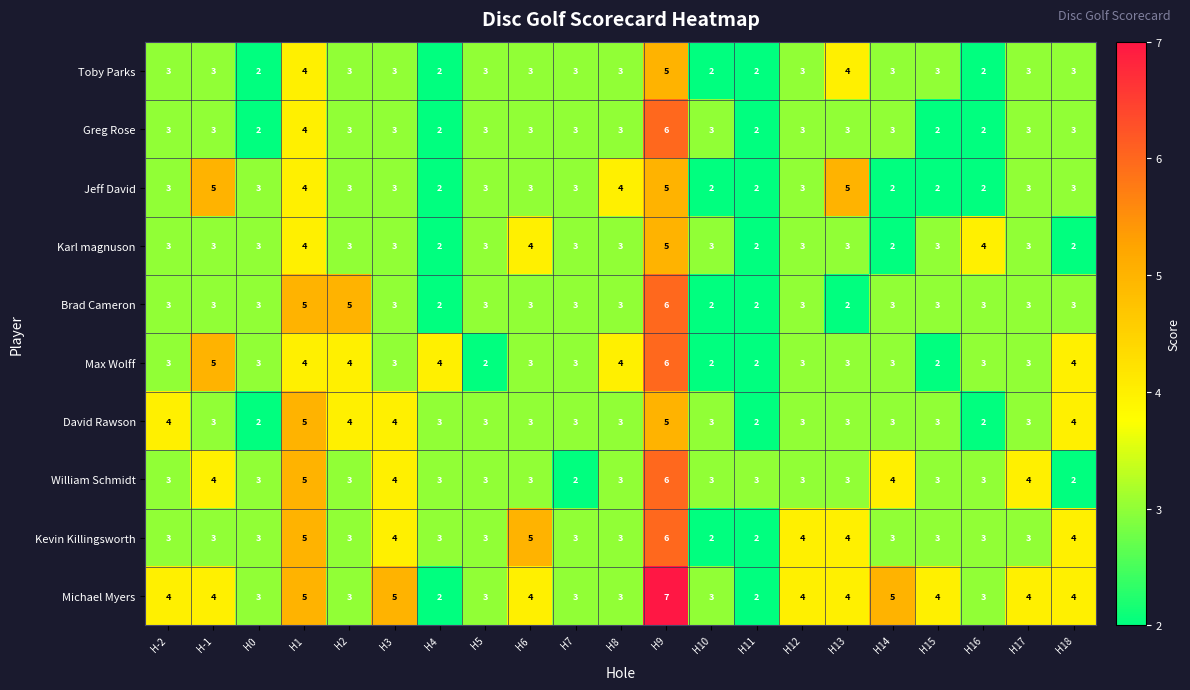

Which category has the highest value in the Michael Myers series?

H9